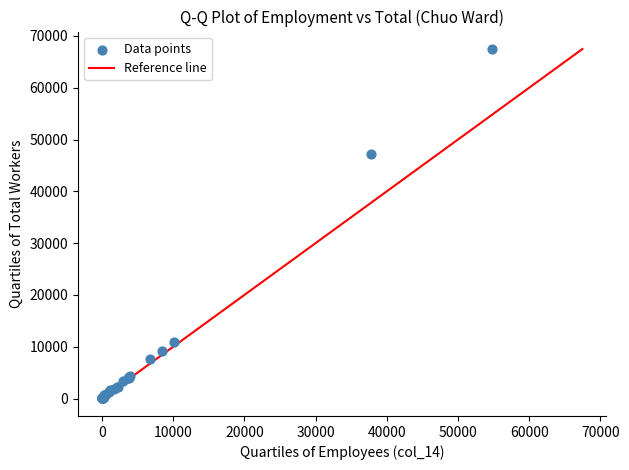

What Y value in the scatter plot is closest to 33741?

47171